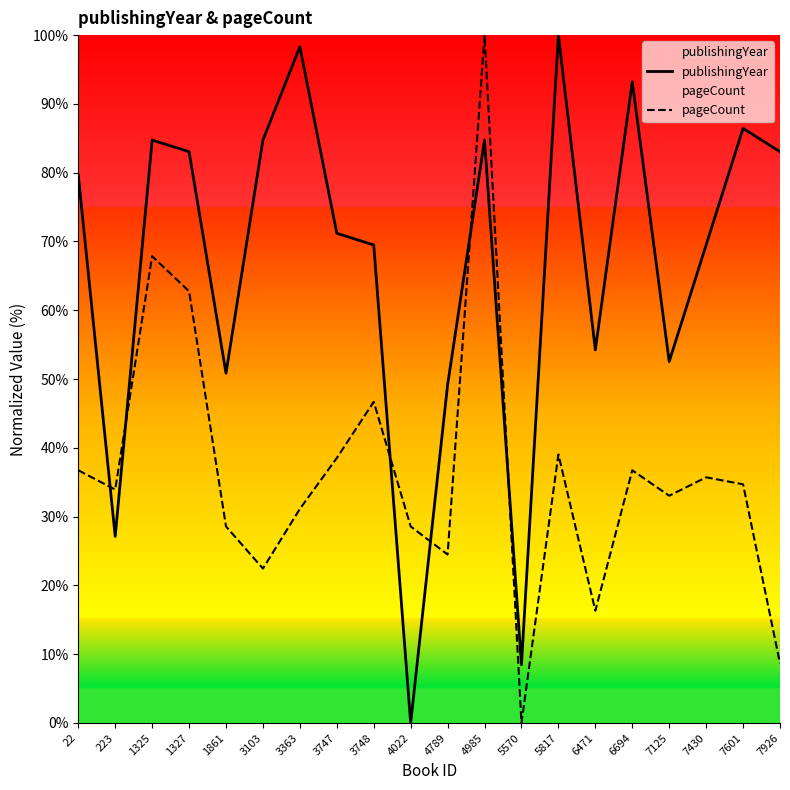

At which category does publishingYear reach its first local valley?

223